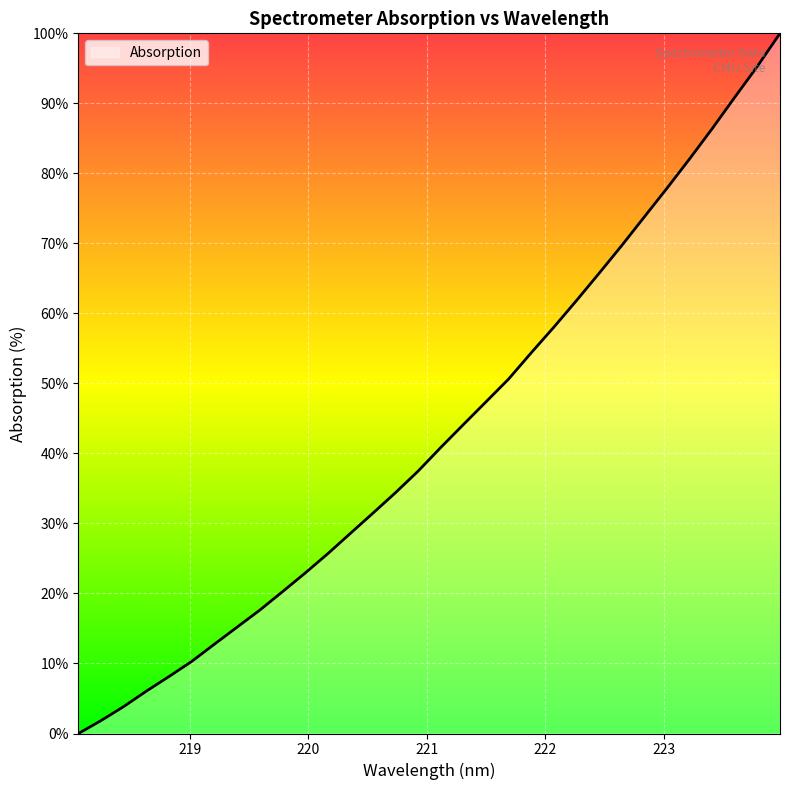

True or false: the data has more than 1 interior local peaks.

False